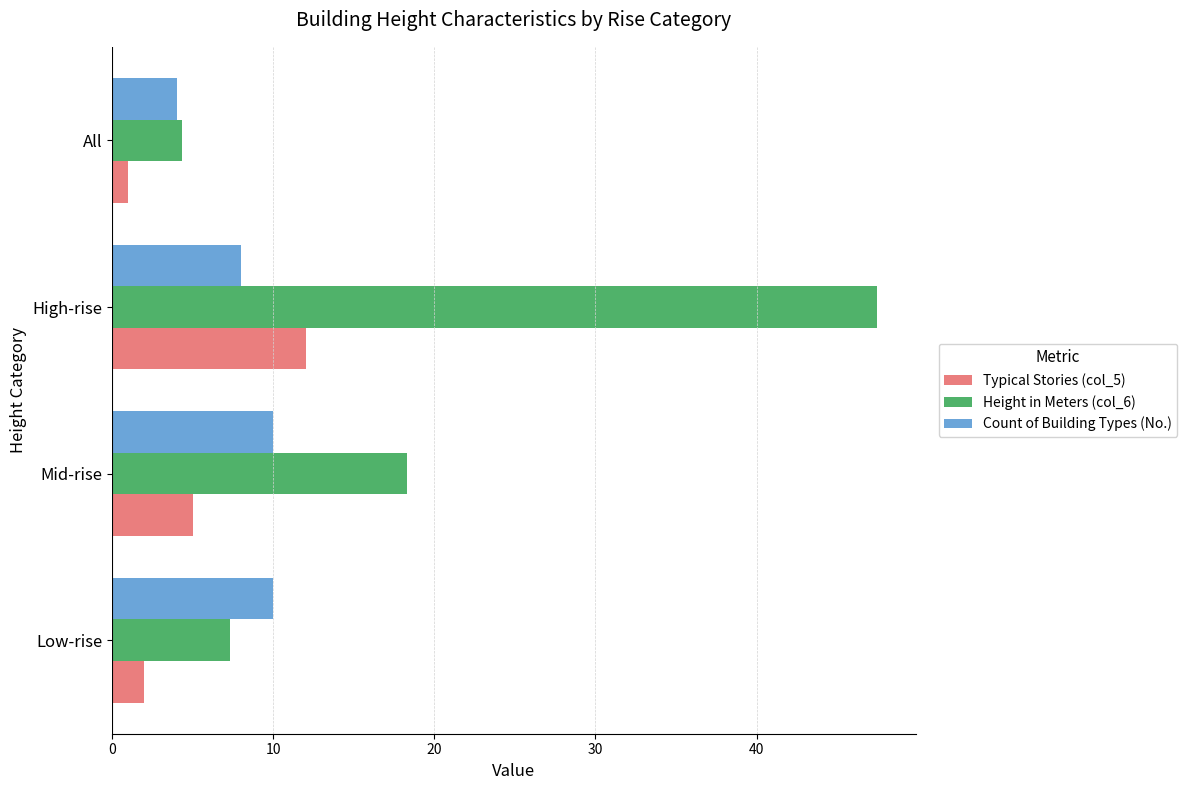

List the series in order of their overall mean, highest first.

Height in Meters (col_6), Count of Building Types (No.), Typical Stories (col_5)